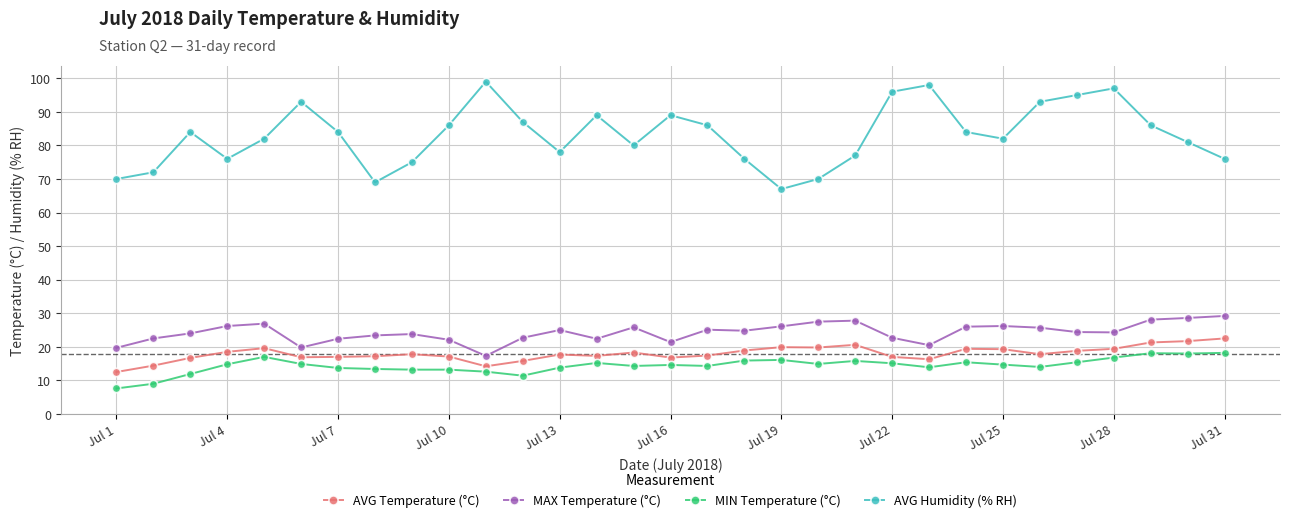

What is the minimum value shown in the chart?

7.6